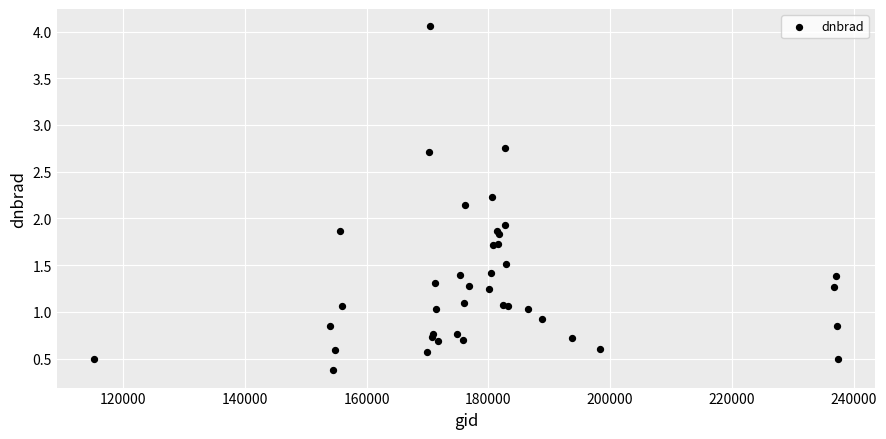

What Y value in the scatter plot is closest to 2?

1.9